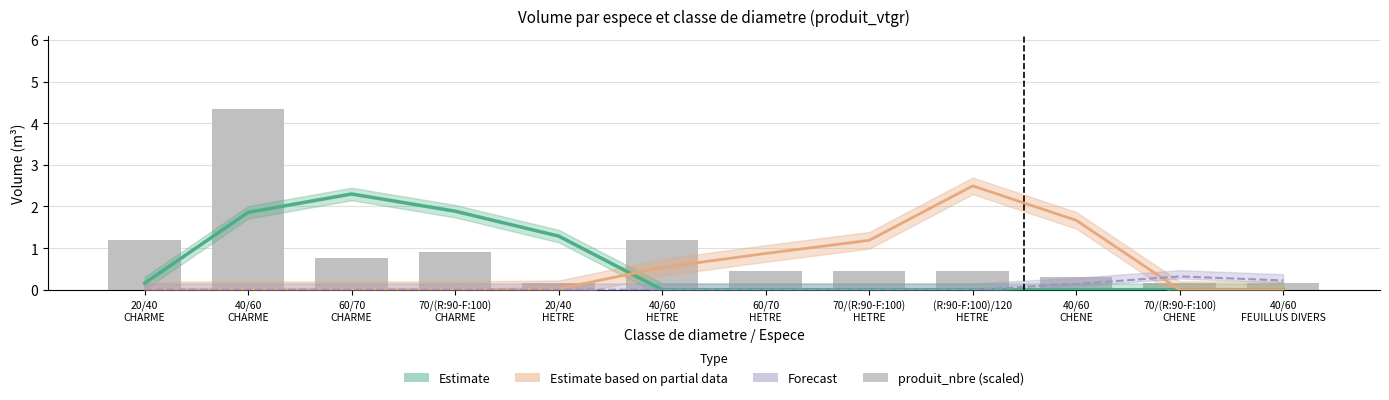

Between 20/40
CHARME and 70/(R:90-F:100)
HETRE, which is larger?

20/40
CHARME